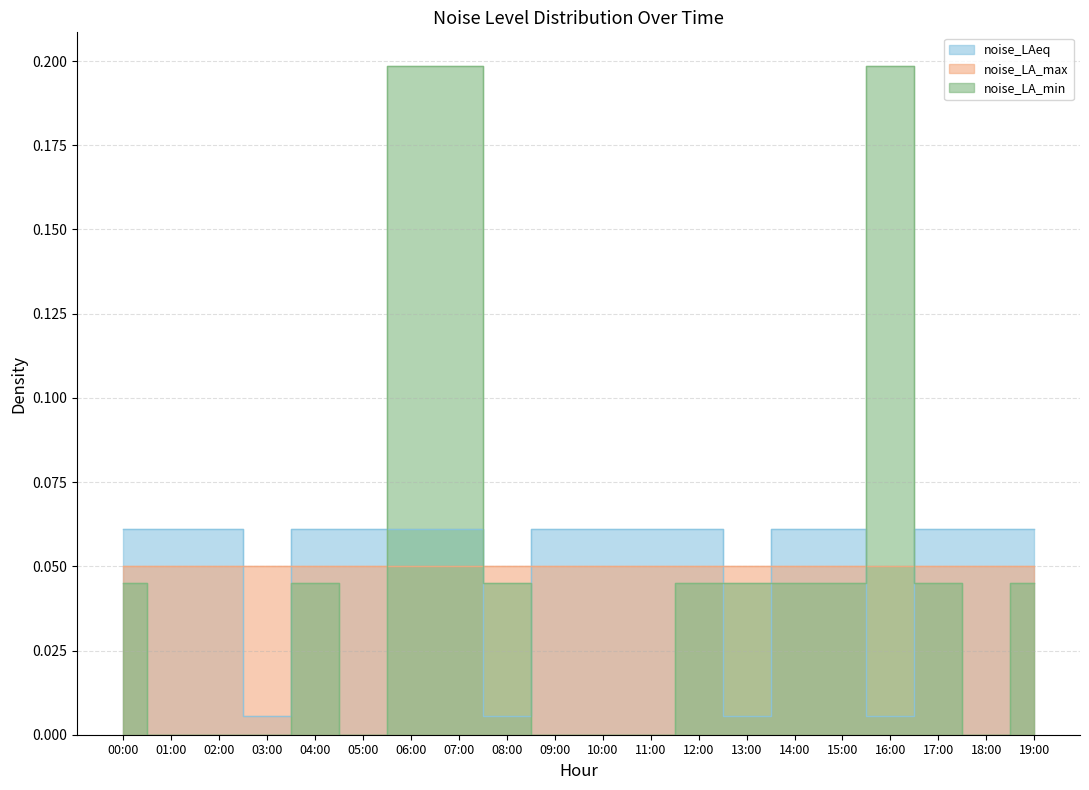

What position from the right is 04:00?

16